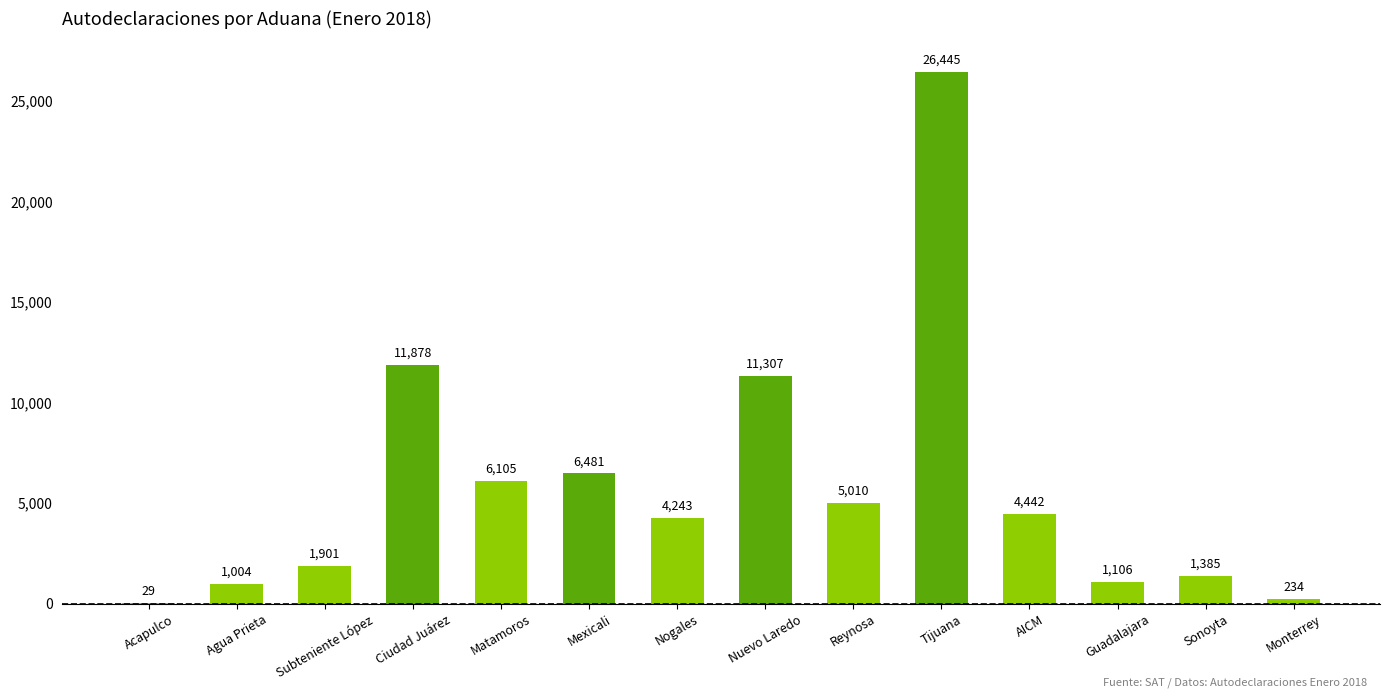

The chart shows a value of 6481 at Mexicali. True or false?

True